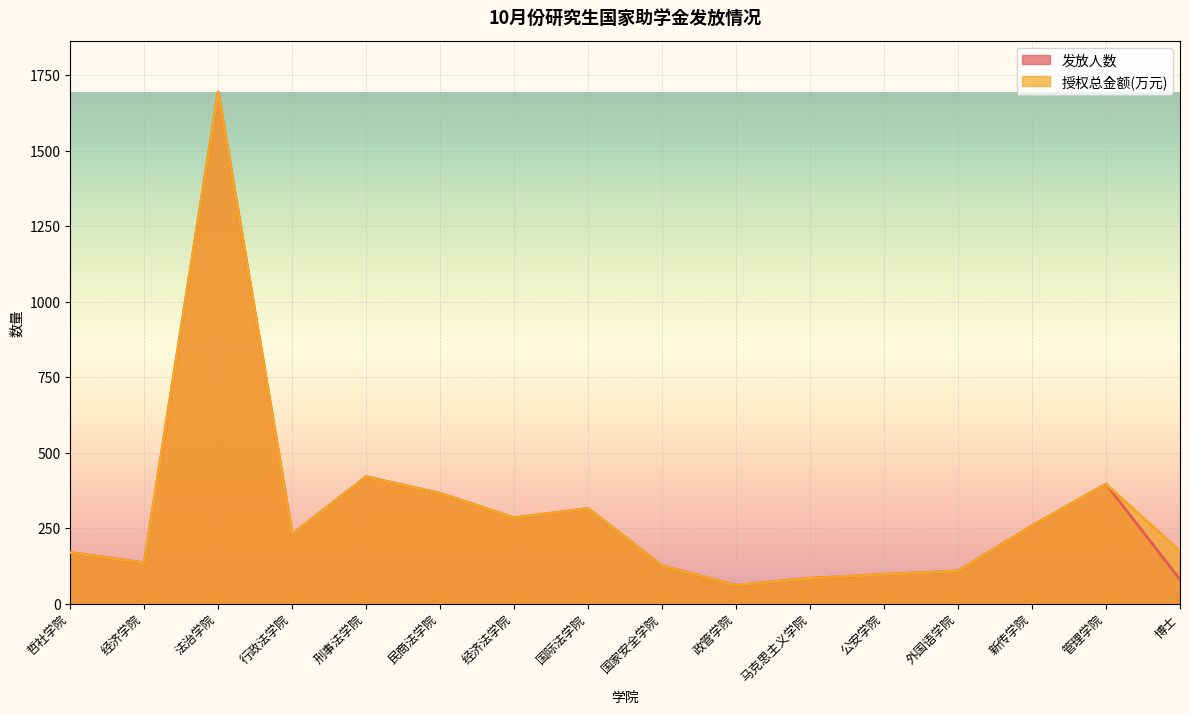

The value of 授权总金额(万元) at 公安学院 is 97.0. True or false?

True